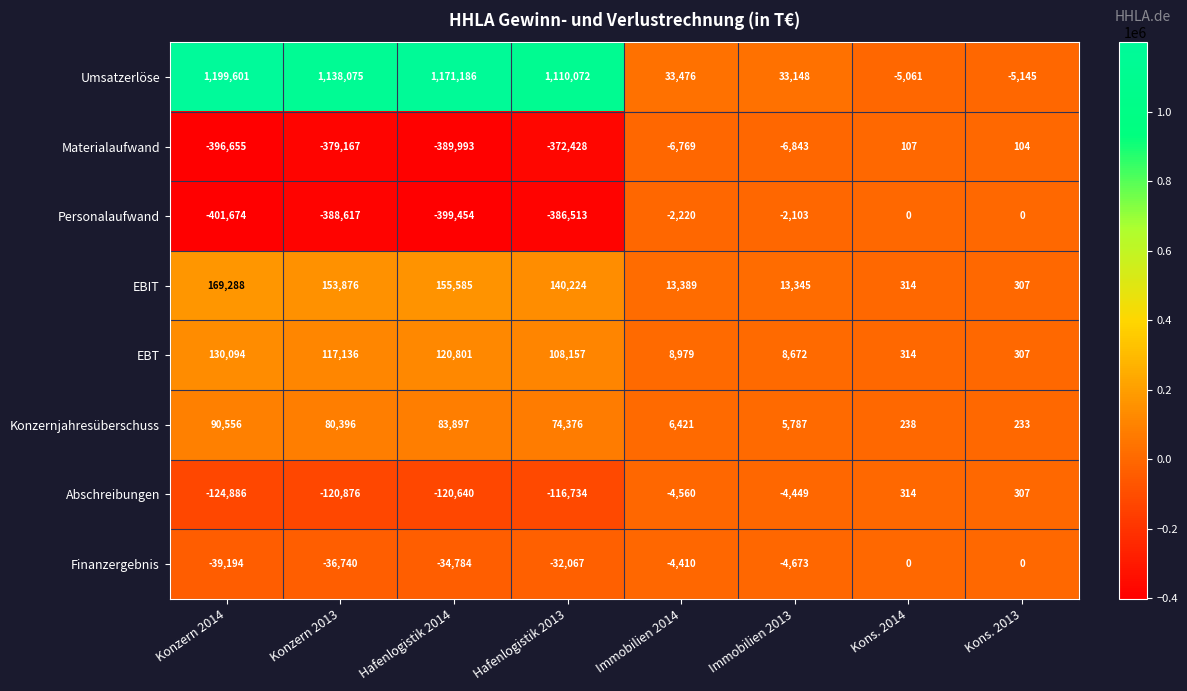

At how many categories does at least one series exceed 462961?

4